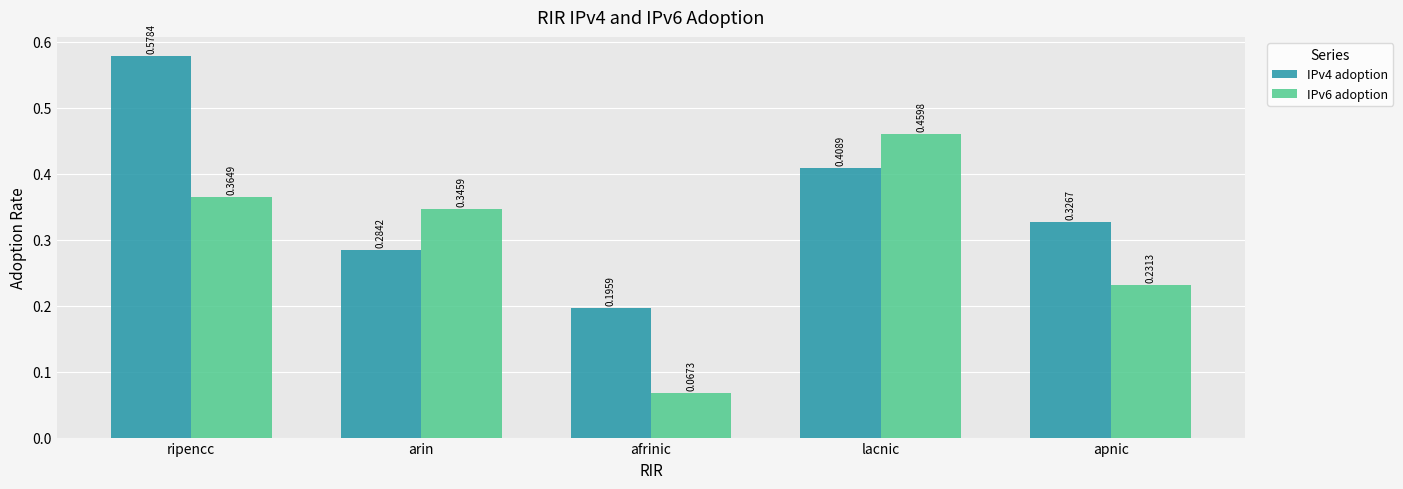

Rank the categories by IPv4 adoption value from lowest to highest.

afrinic, arin, apnic, lacnic, ripencc